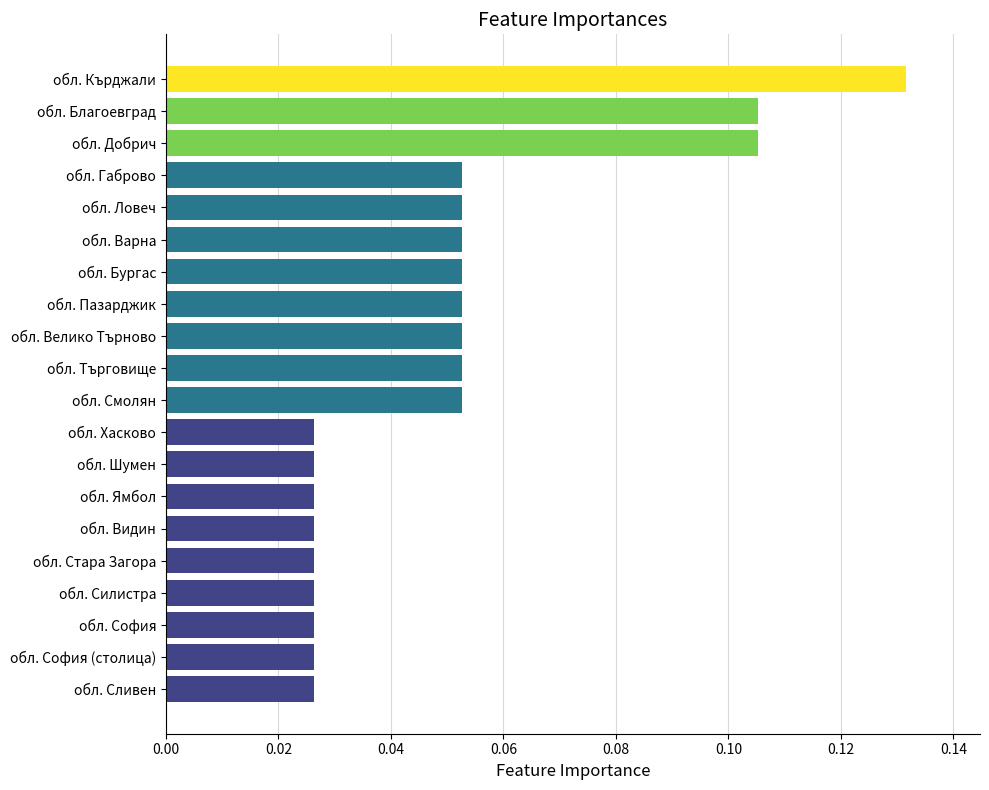

How many categories are shown in the chart?

20